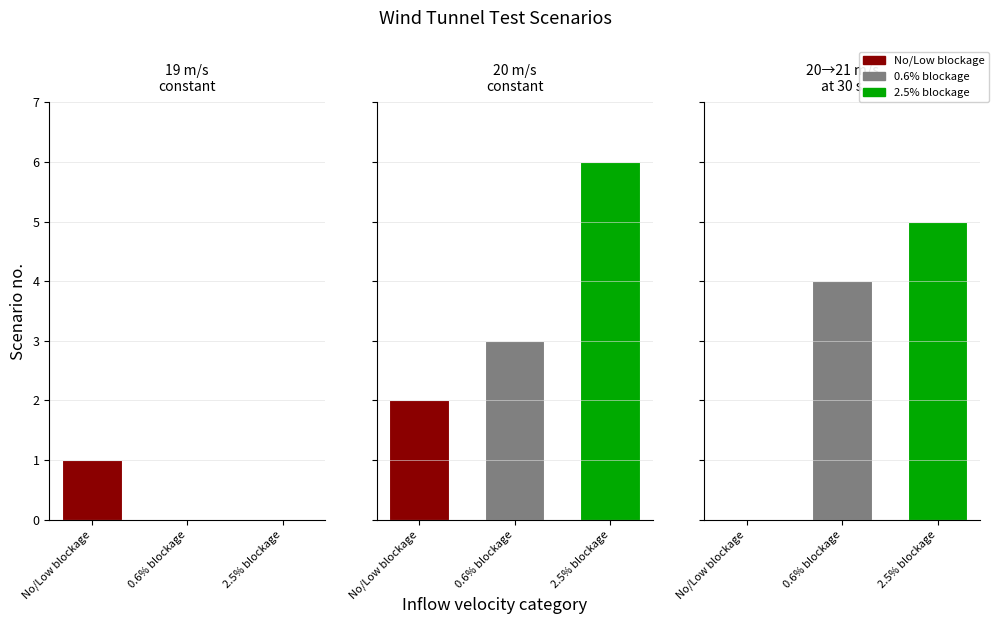

What is the difference between the values at 1 and 2?

1